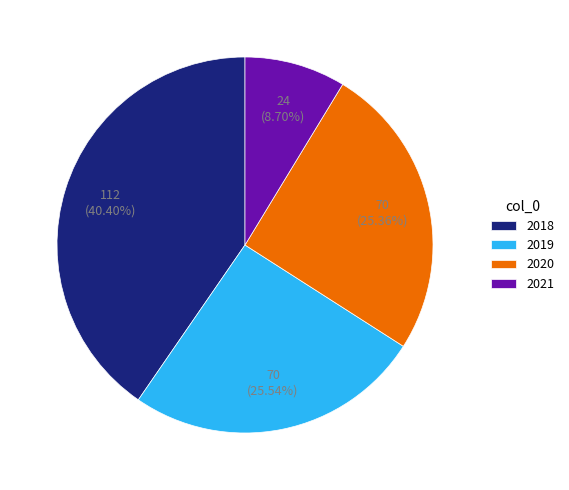

What portion of the pie excludes 2020?

74.6%